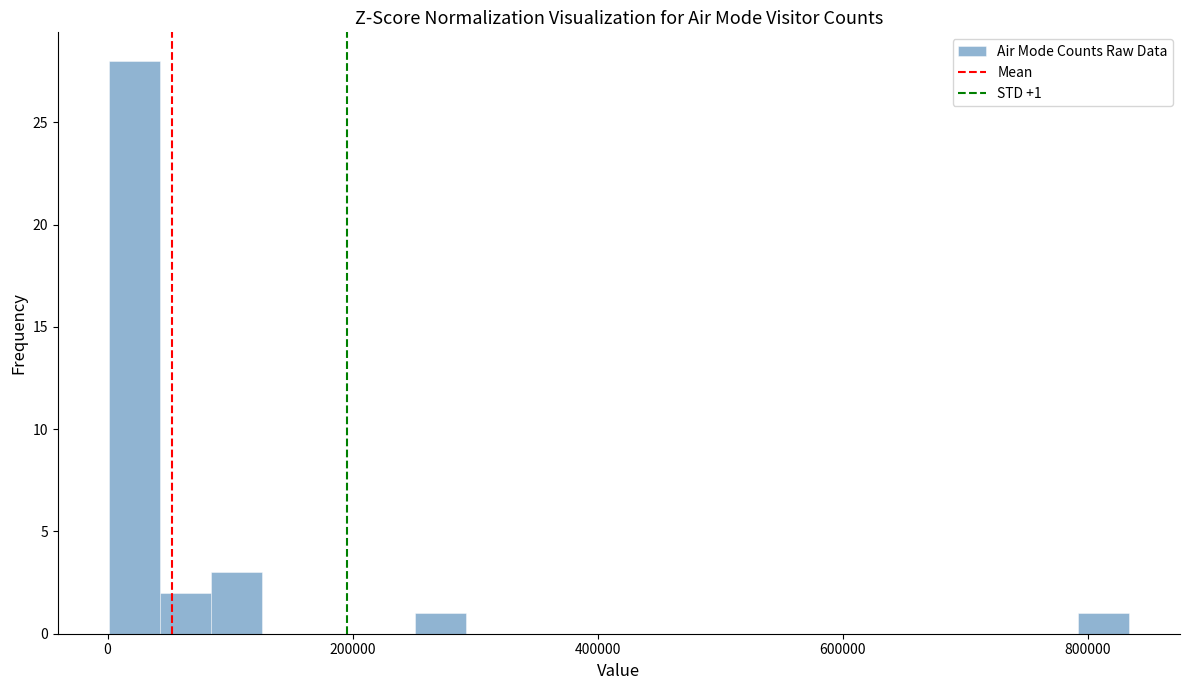

Around what value on the x-axis is the tallest bar? Give the approximate position of its centre, as read against the axis.

20000